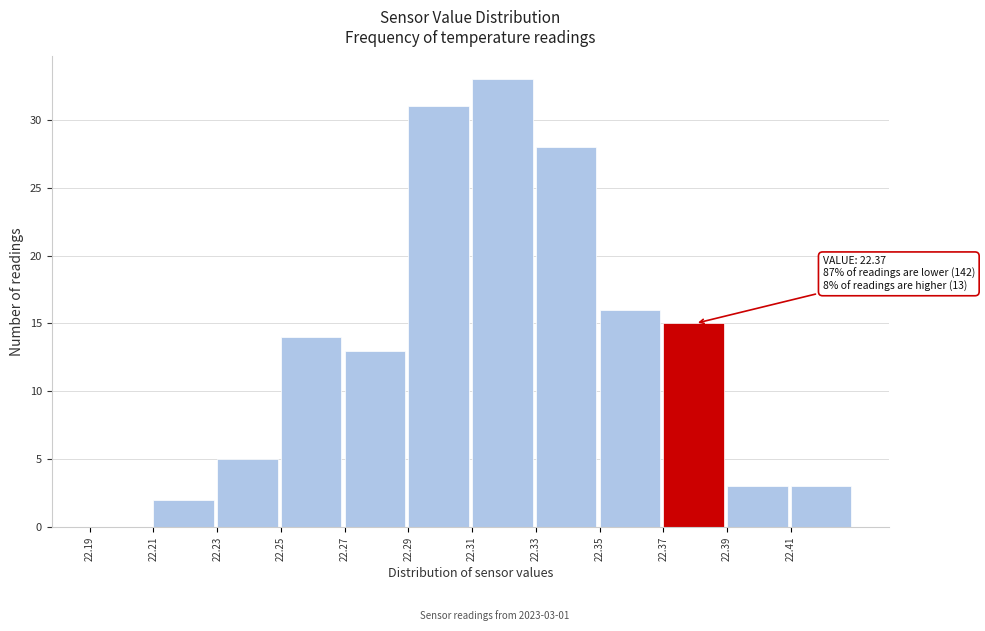

Which range on the x-axis has the tallest bar?

22.31 to 22.33